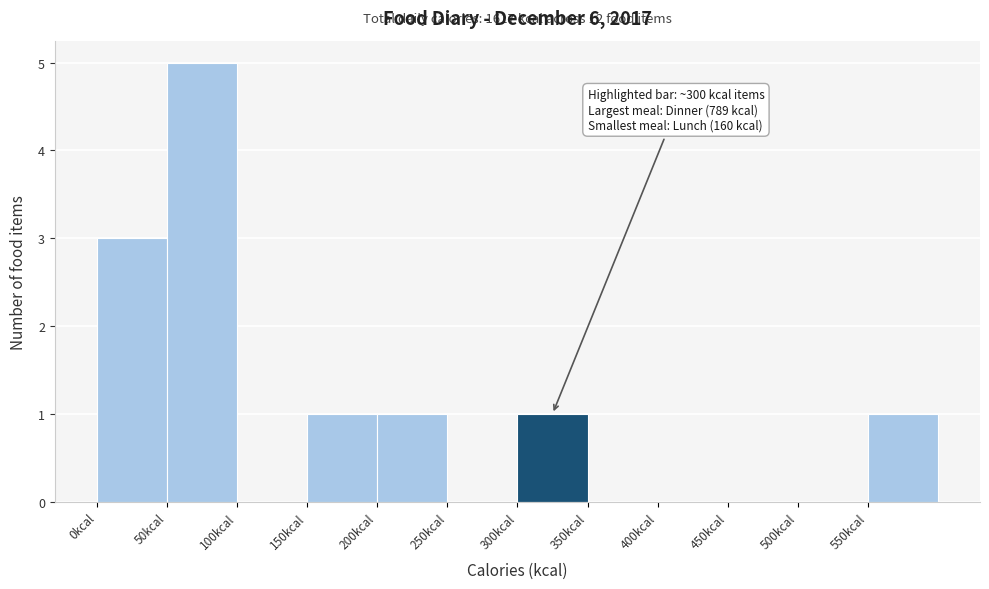

Which range on the x-axis has the tallest bar?

50 to 100